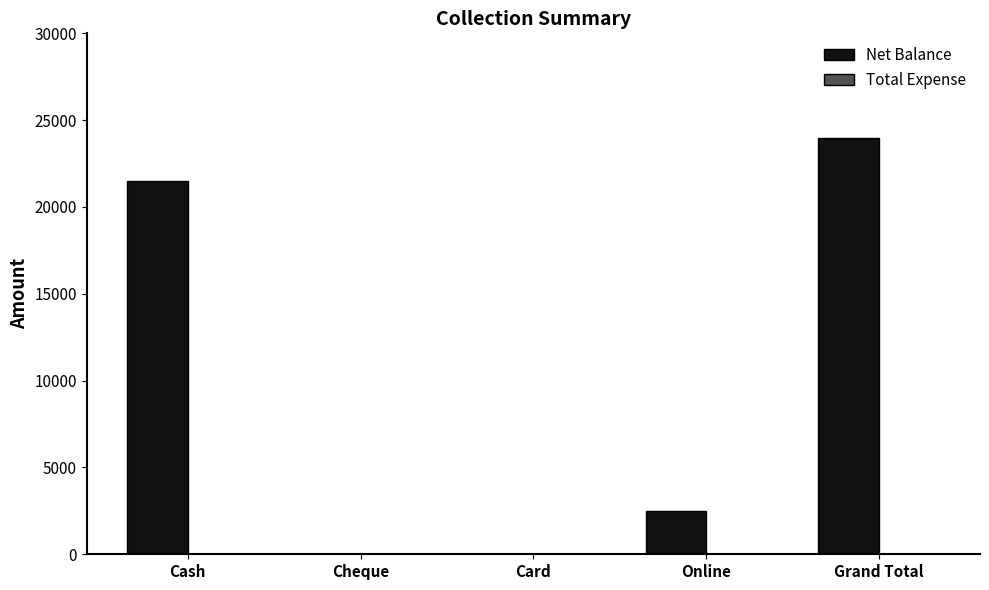

Is it true that the value at Cash is 10949?

False